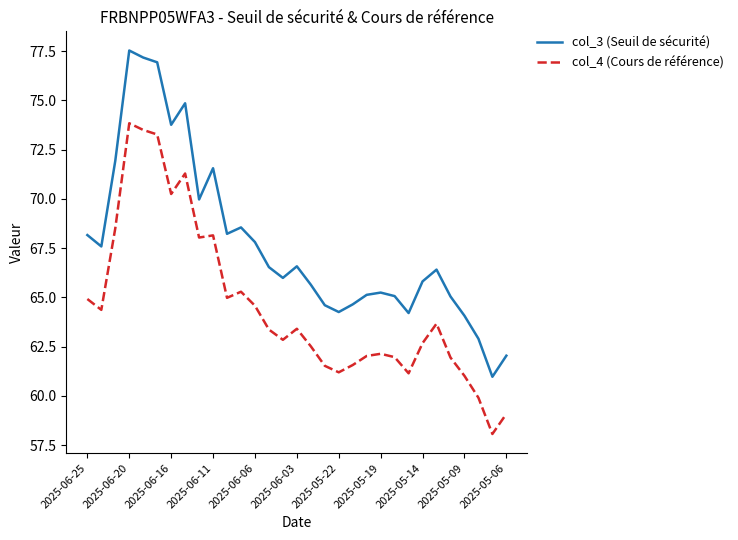

What are all the series names shown in the legend?

col_3 (Seuil de sécurité), col_4 (Cours de référence)